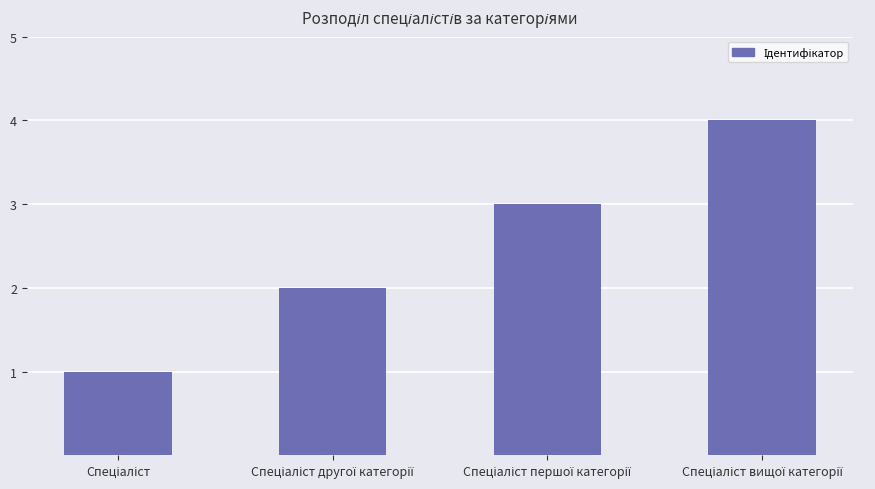

What is the difference between the maximum and minimum values?

3